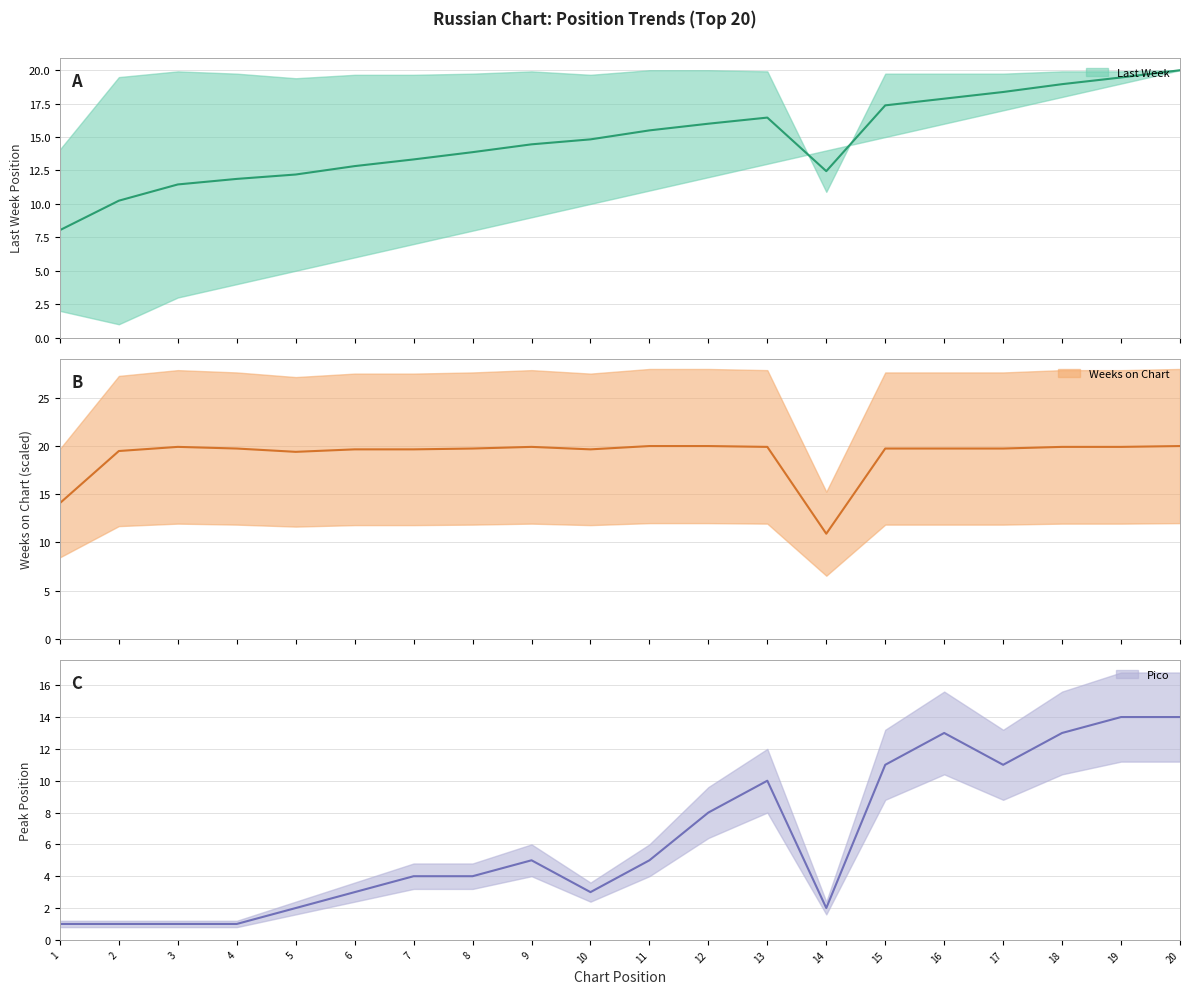

Is it true that Pico (center) equals 0.8 at 5?

False